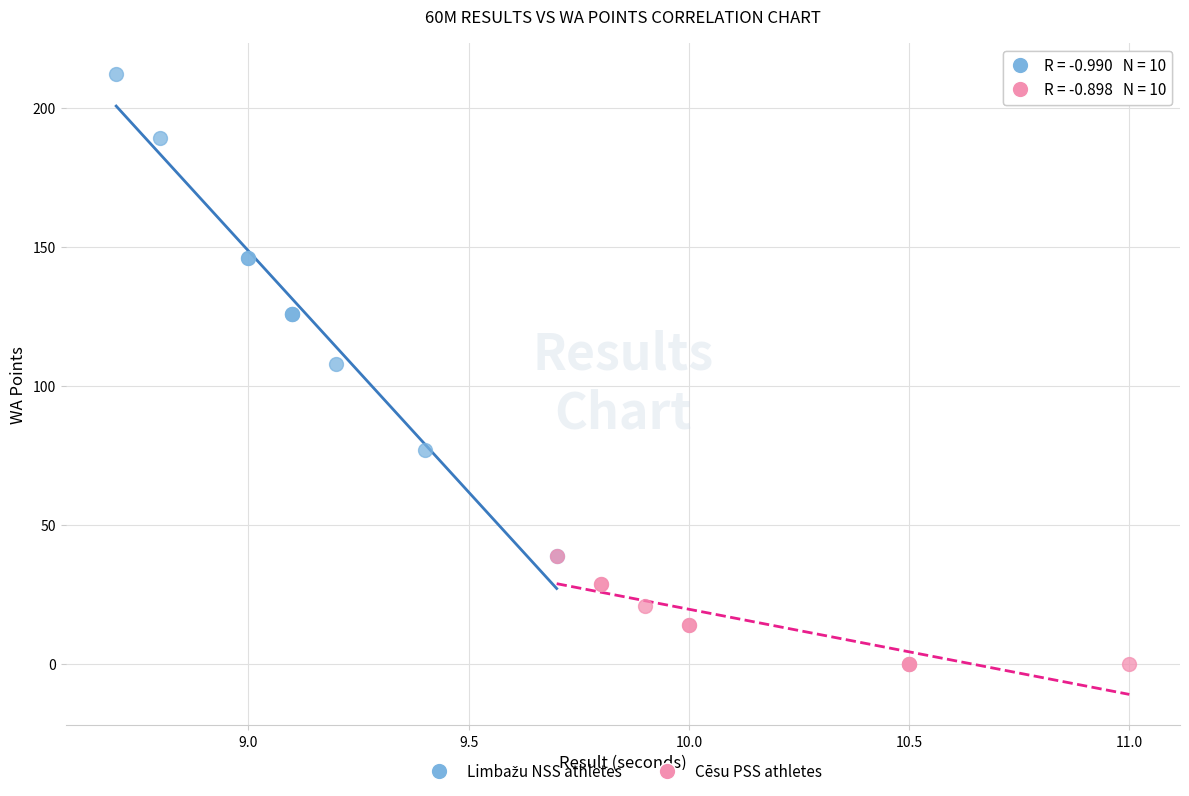

Which series reaches the minimum Y coordinate?

Cēsu PSS athletes